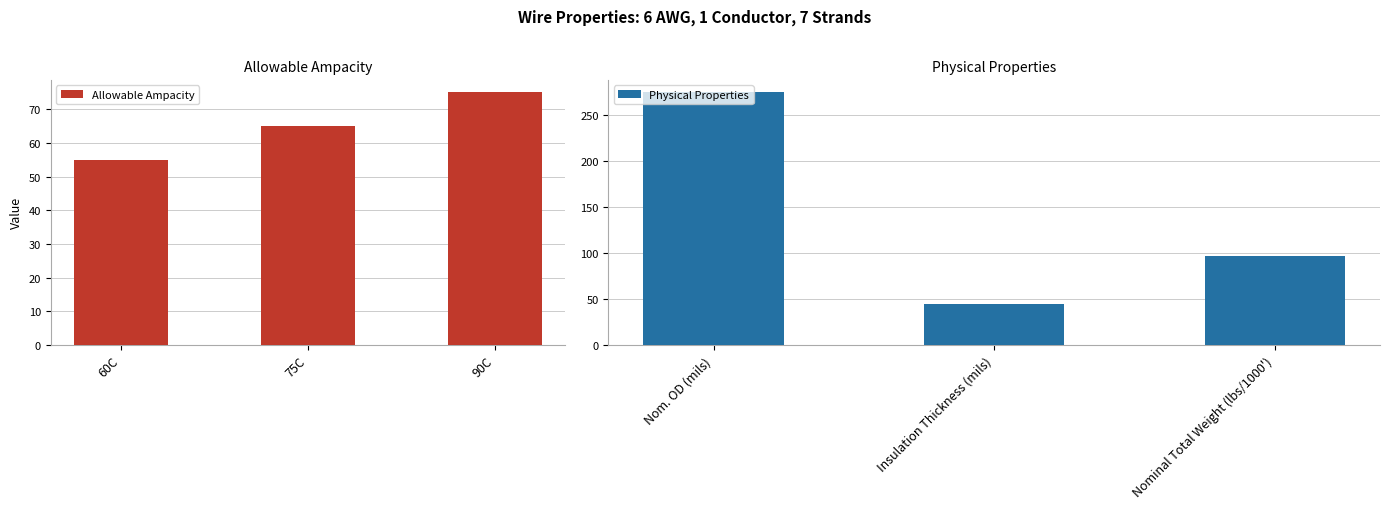

List the labels in order of Allowable Ampacity value, largest first.

90C, 75C, 60C